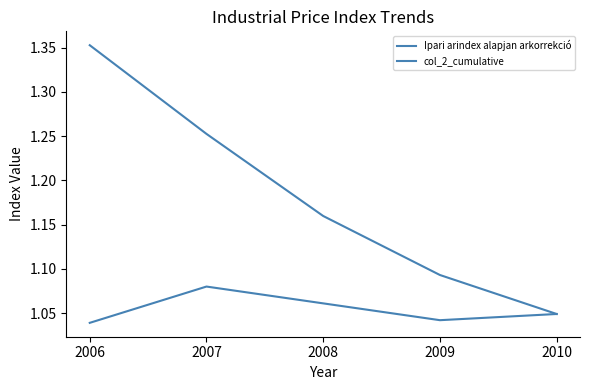

How many lines are shown in the chart?

2